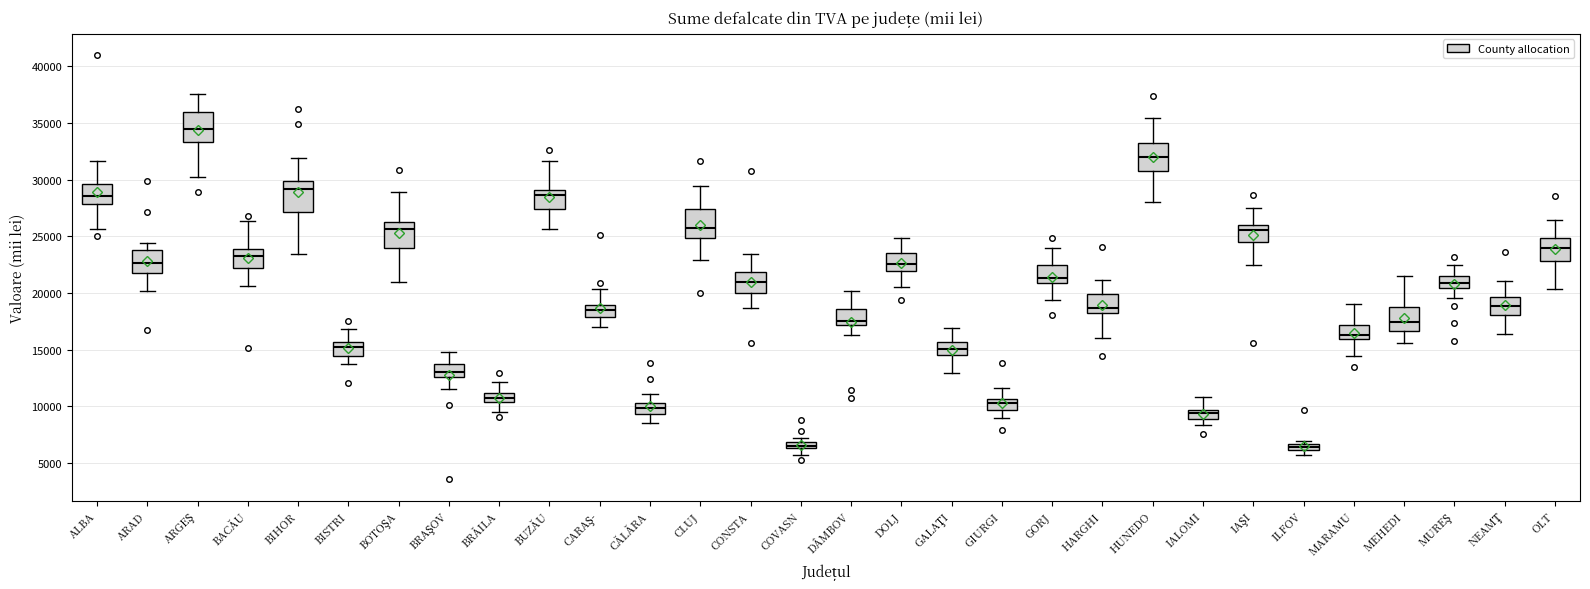

Which box has the highest median line?

ARGEŞ